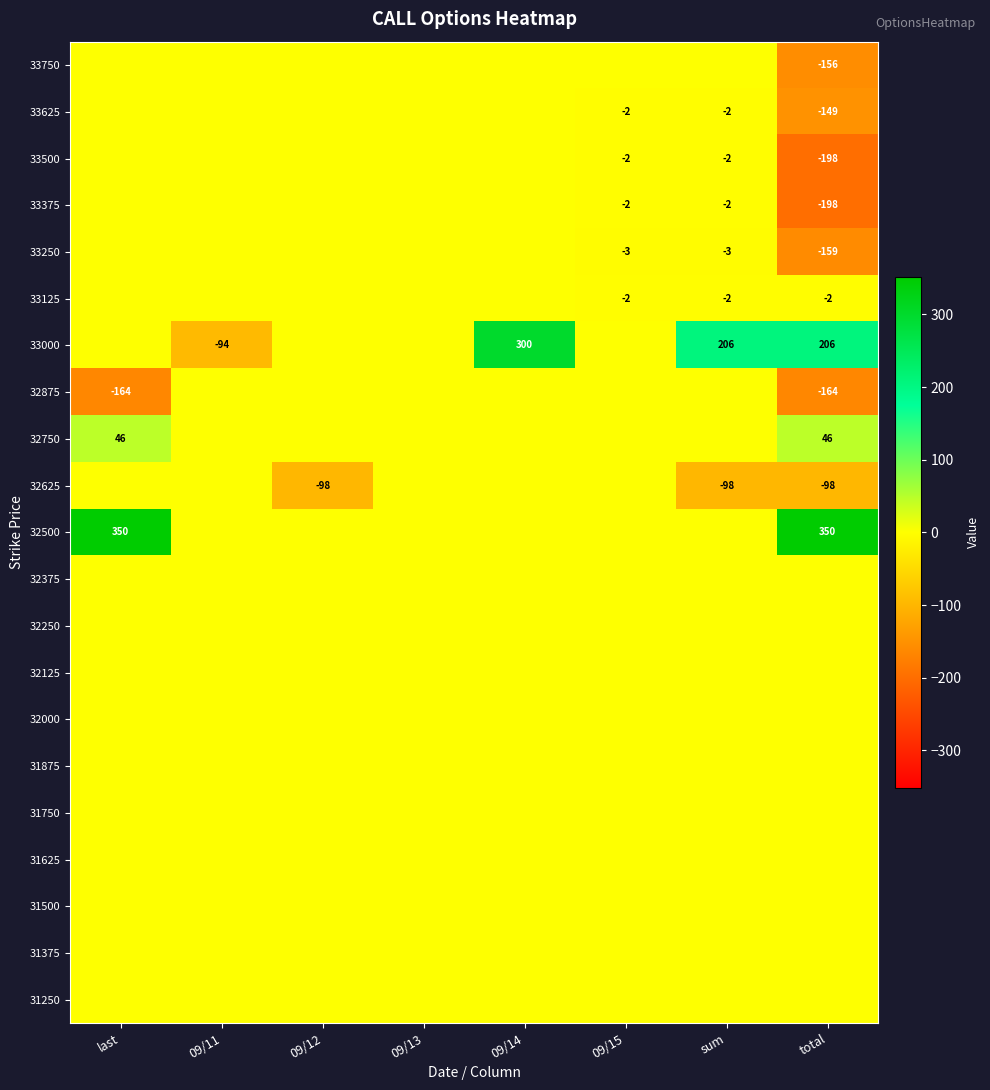

The value of 33375 at sum is 0. True or false?

False